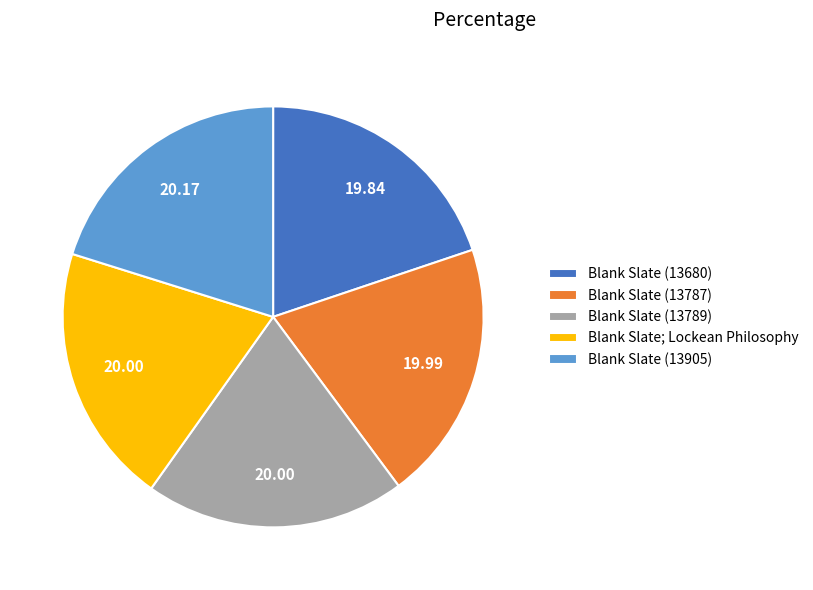

Is Blank Slate (13789) the majority of the pie?

No